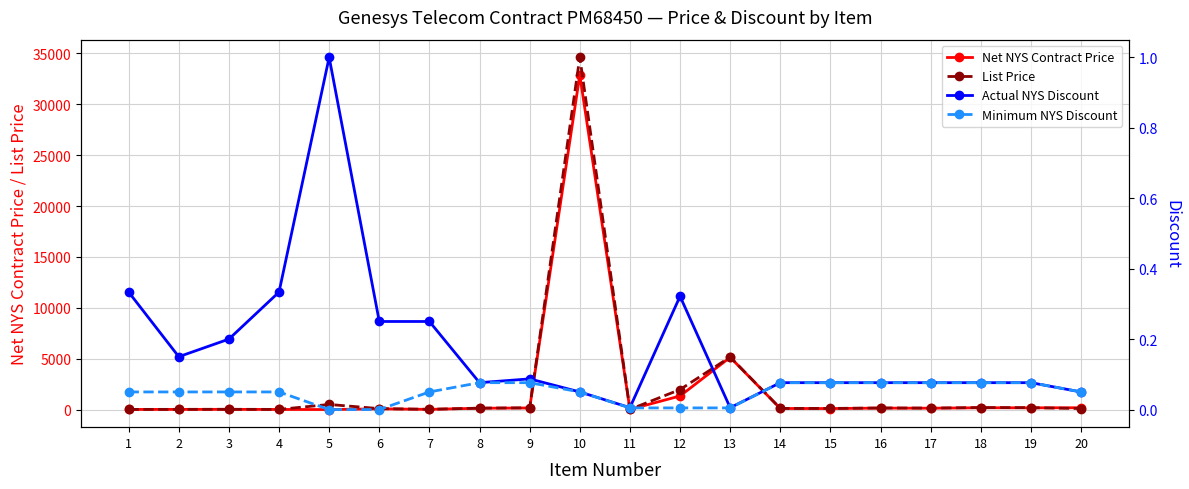

Which series has the largest range (max minus min)?

List Price